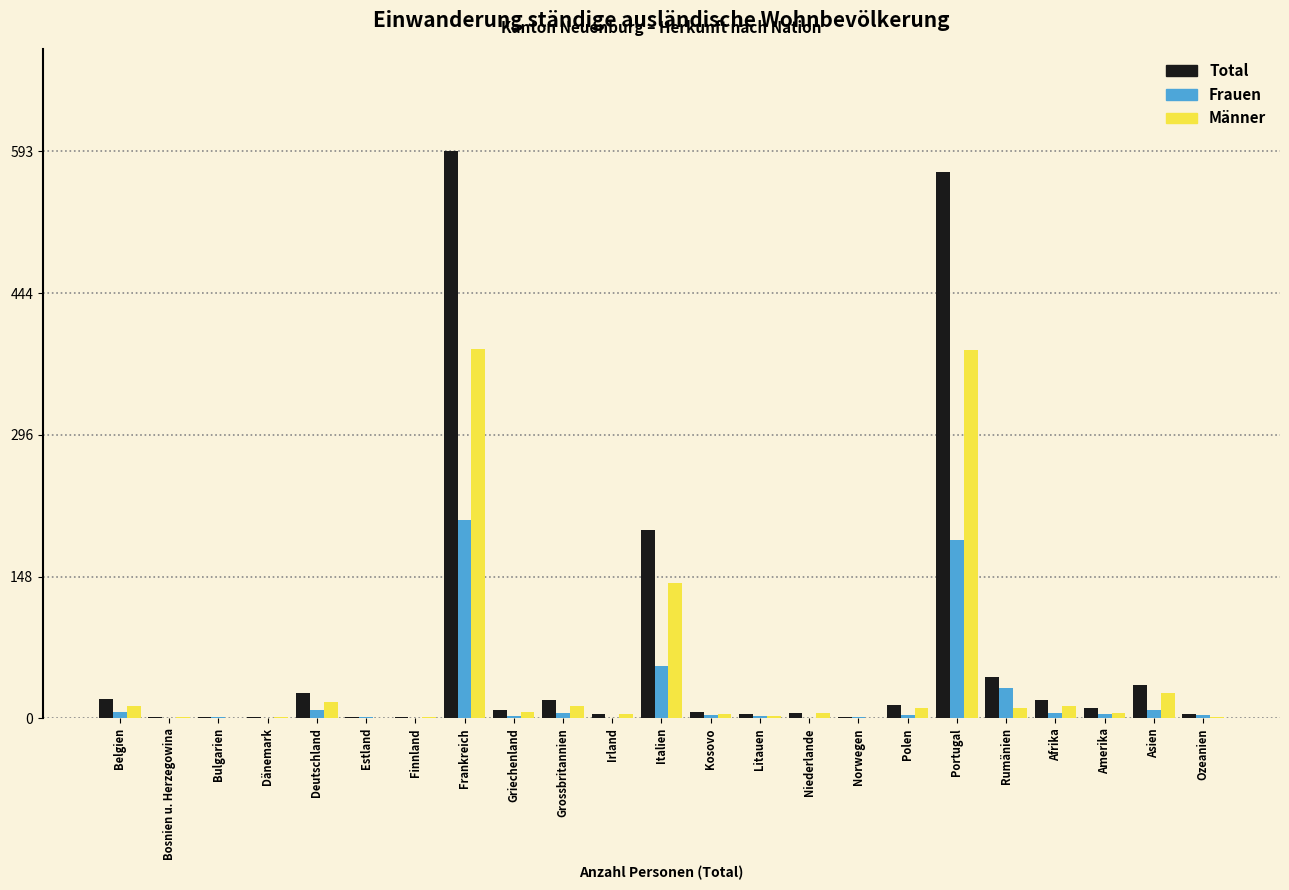

What is the greatest value displayed?

593